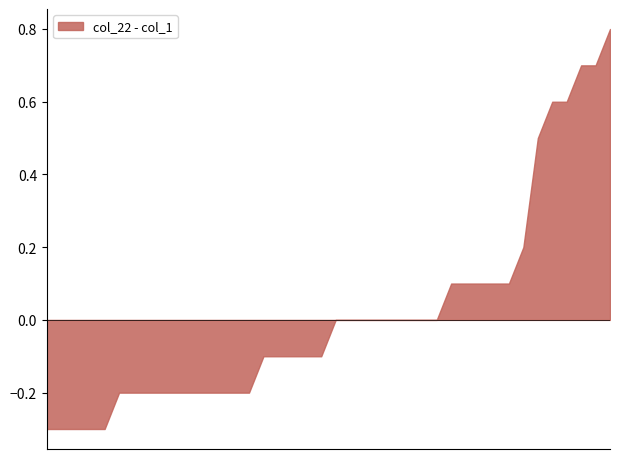

What is the maximum value shown in the chart?

0.8